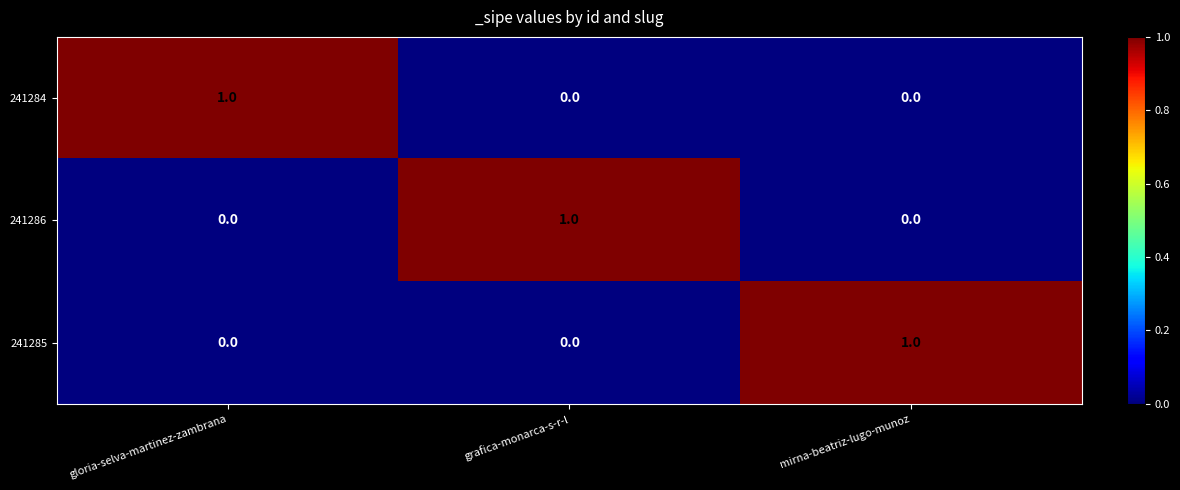

How many 241285 values are between 0 and 1?

3